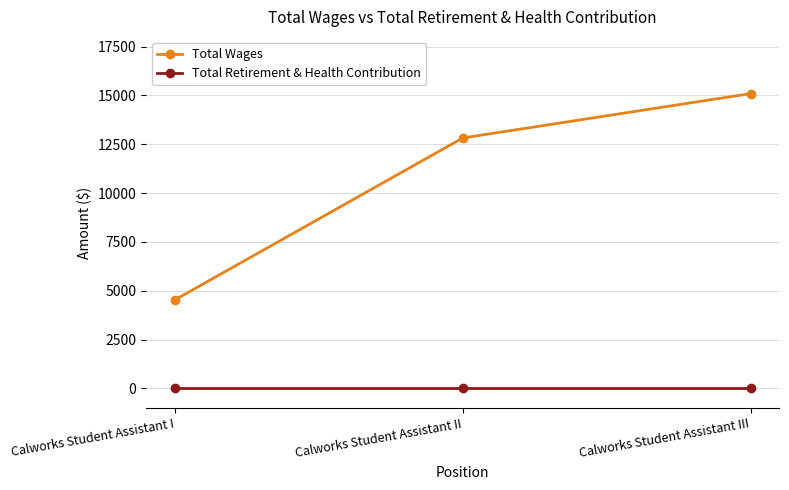

List the series in order of their overall mean, highest first.

Total Wages, Total Retirement & Health Contribution